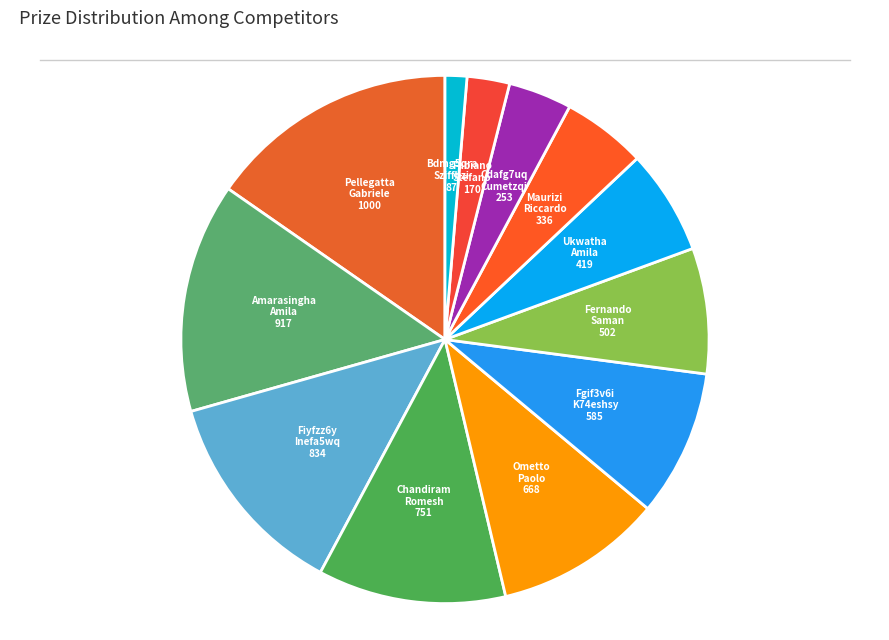

Which category has the smallest portion of the pie?

Bdmg5qra Sziffbzi